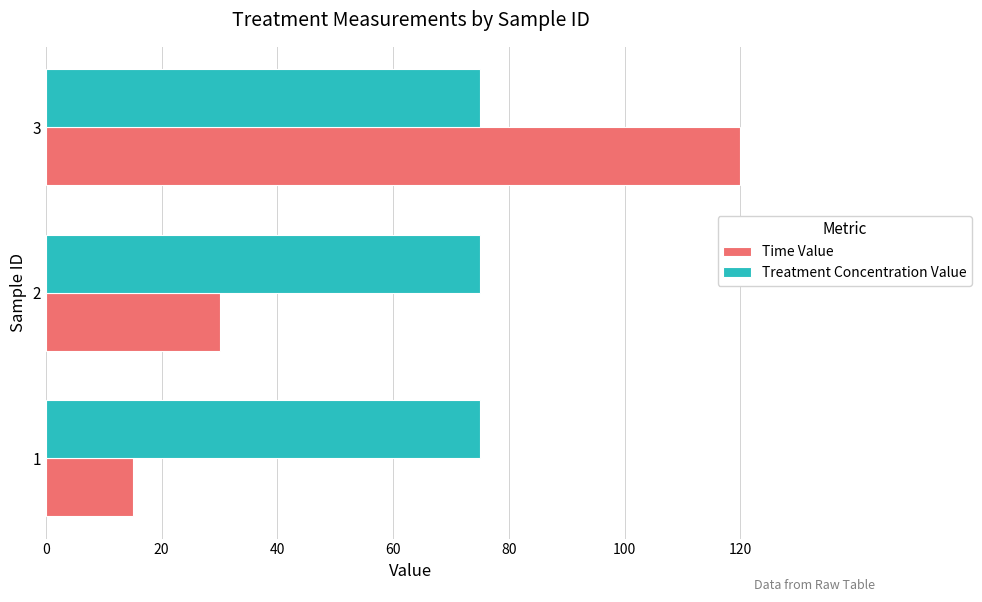

List the series in order of their peak value, lowest first.

Treatment Concentration Value, Time Value